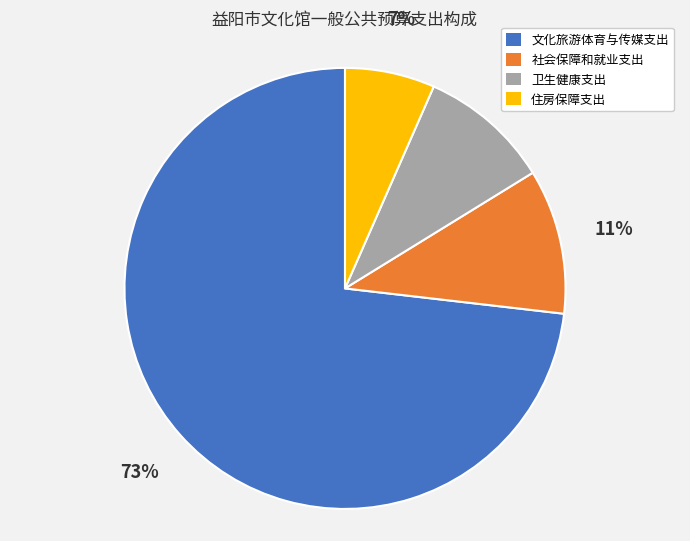

Count the number of slices in the pie.

4